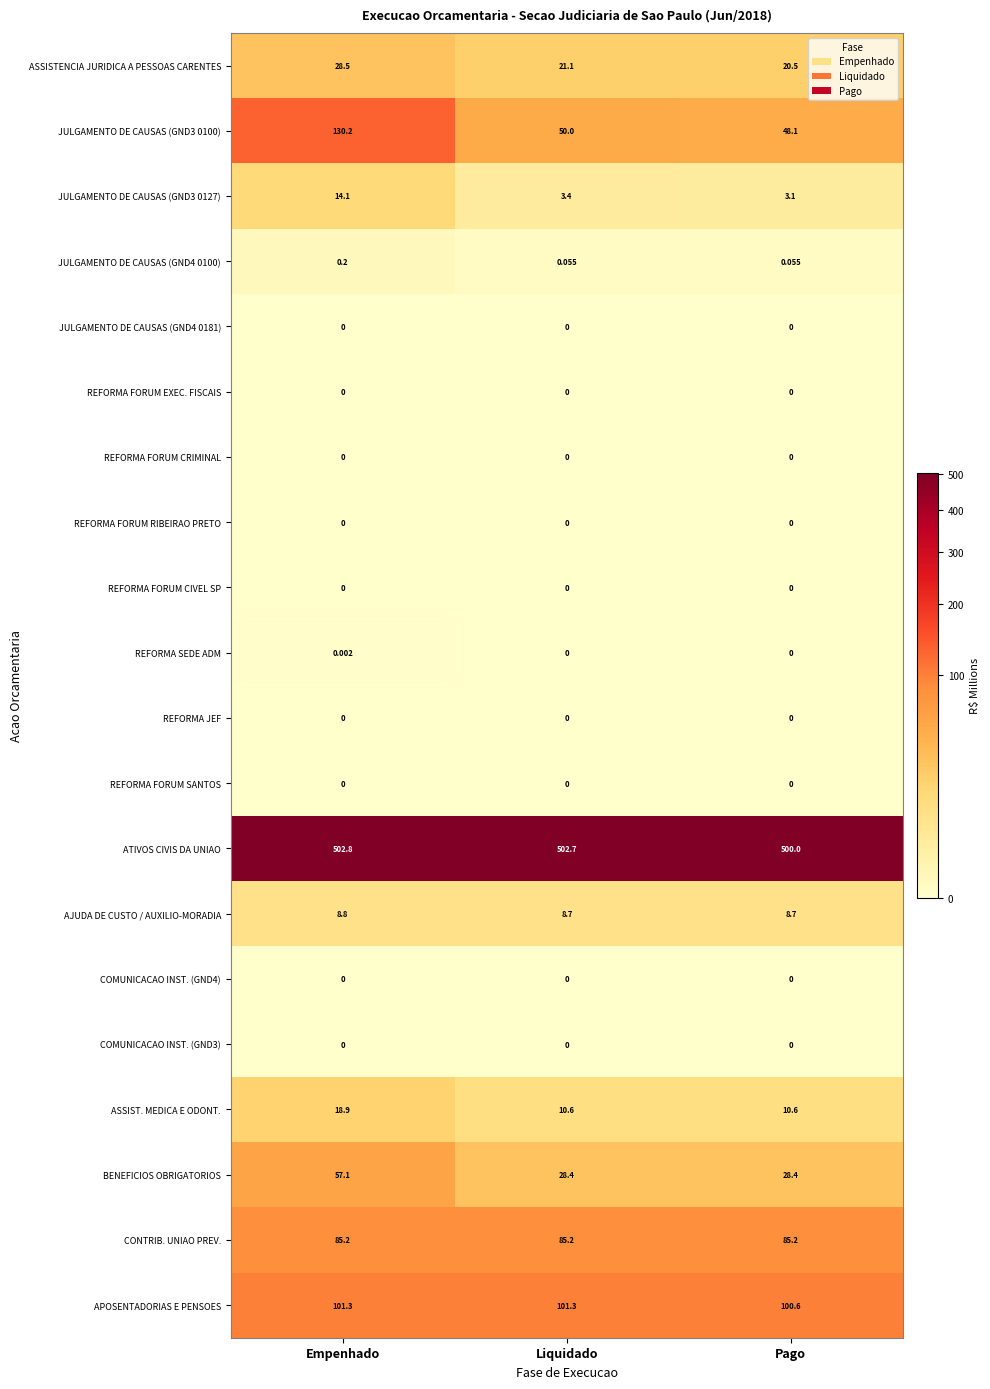

Which category has the highest value across all series?

Empenhado